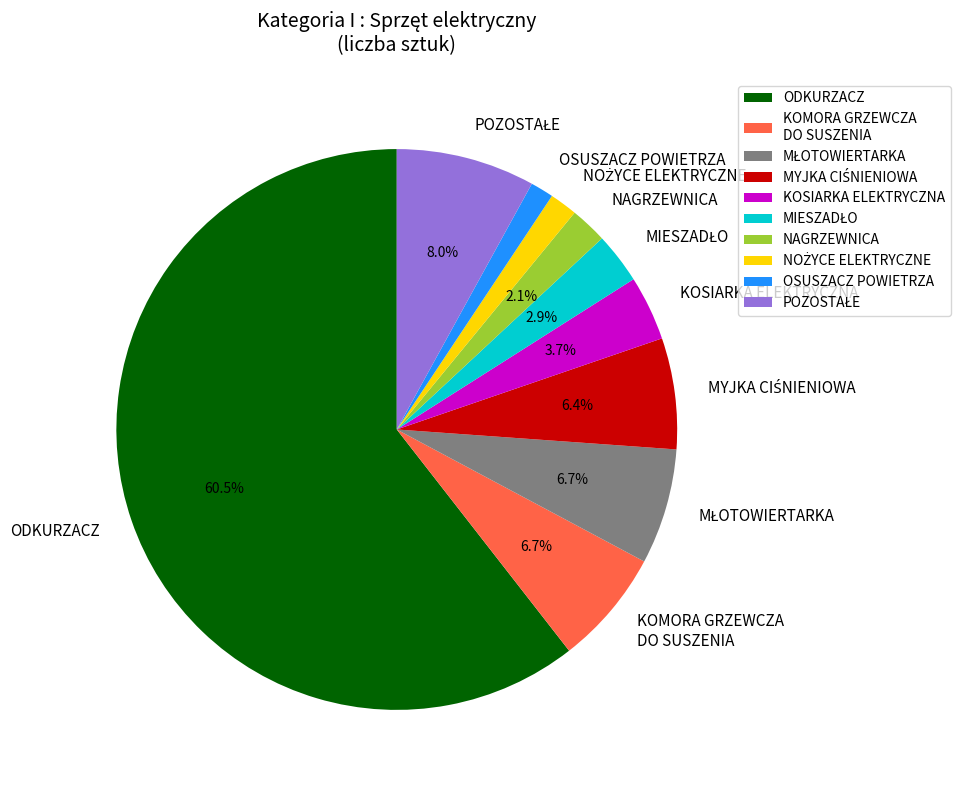

Which has a higher value, NAGRZEWNICA or ODKURZACZ?

ODKURZACZ